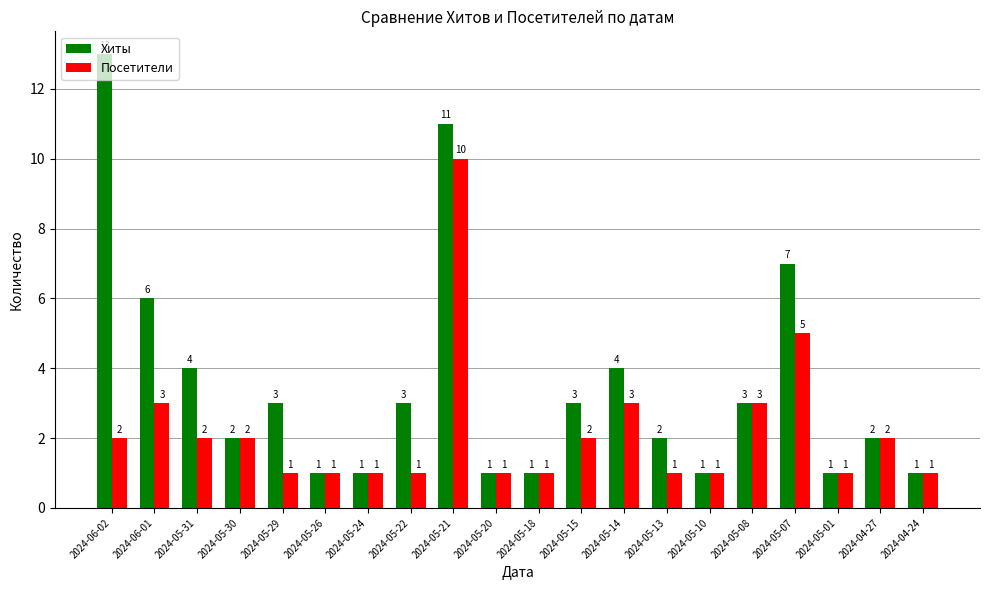

What is the average value of the Хиты series?

4